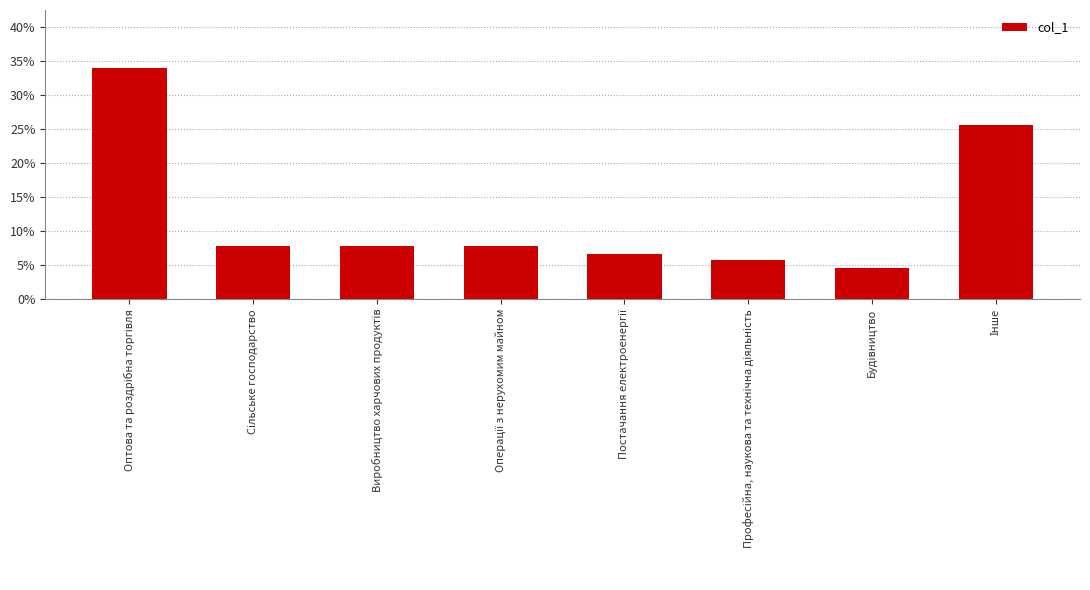

Does the chart contain any negative values?

No